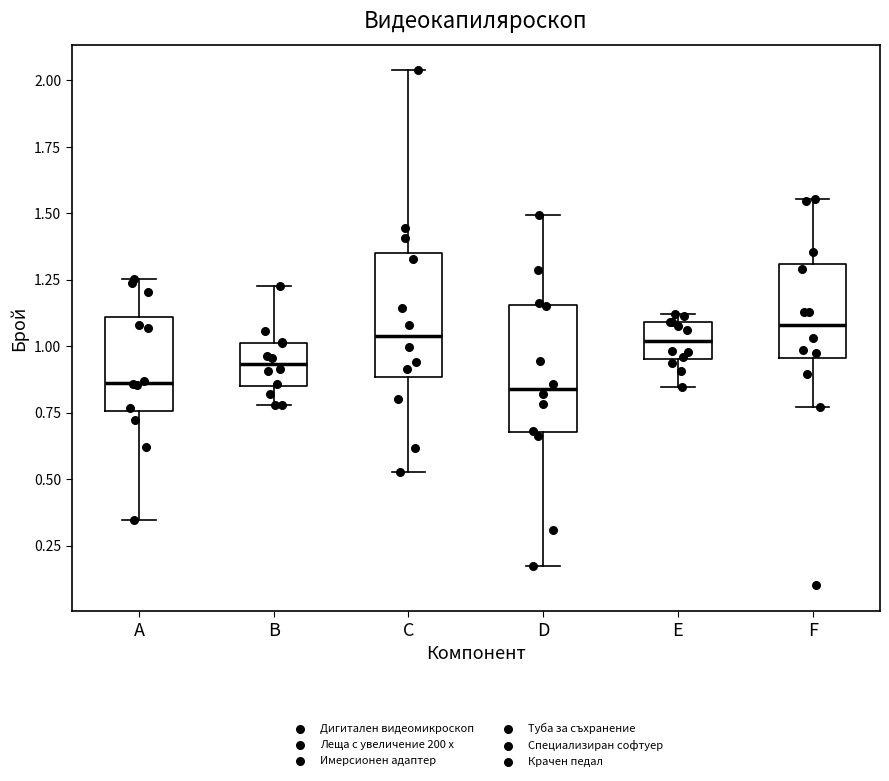

Reading left to right, read every box against the y-axis: the position of its median line, the range the box covers, and the ends of its whiskers. The values are not printed on the chart, so give them approximately, as read against the axis.

A: median 0.85, box 0.75 to 1.10, whiskers 0.35 to 1.25
B: median 0.95, box 0.85 to 1.00, whiskers 0.80 to 1.25
C: median 1.05, box 0.90 to 1.35, whiskers 0.55 to 2.05
D: median 0.85, box 0.70 to 1.15, whiskers 0.15 to 1.50
E: median 1.00, box 0.95 to 1.10, whiskers 0.85 to 1.10 (just above the box's upper edge)
F: median 1.10, box 0.95 to 1.30, whiskers 0.75 to 1.55